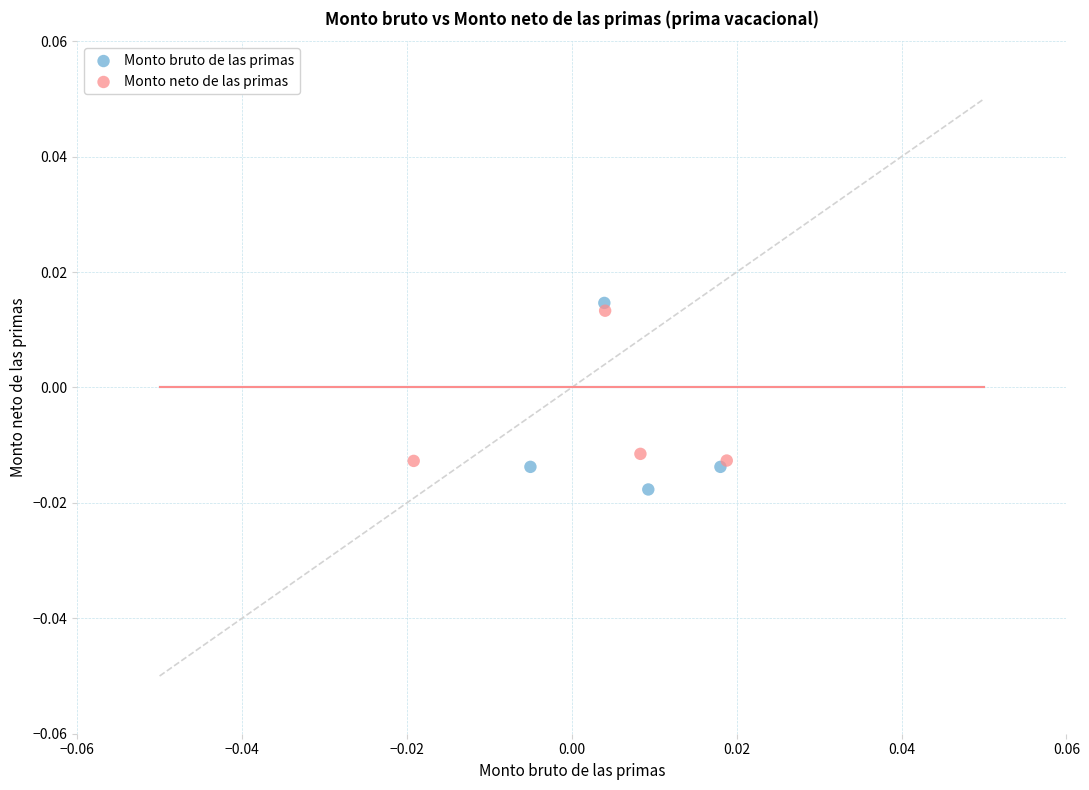

Which series contains the lowest Y value?

Monto bruto de las primas